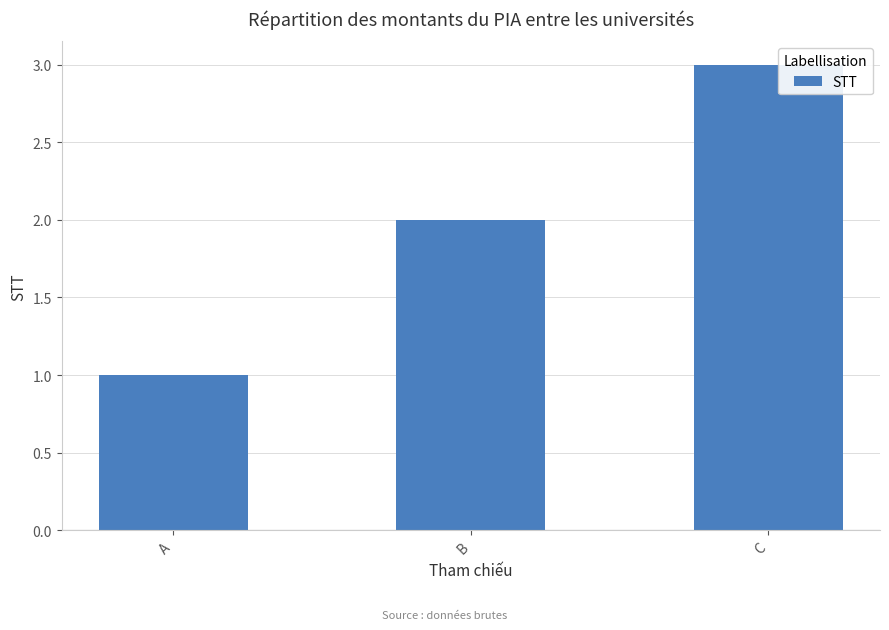

Which category has the highest value across all series?

C